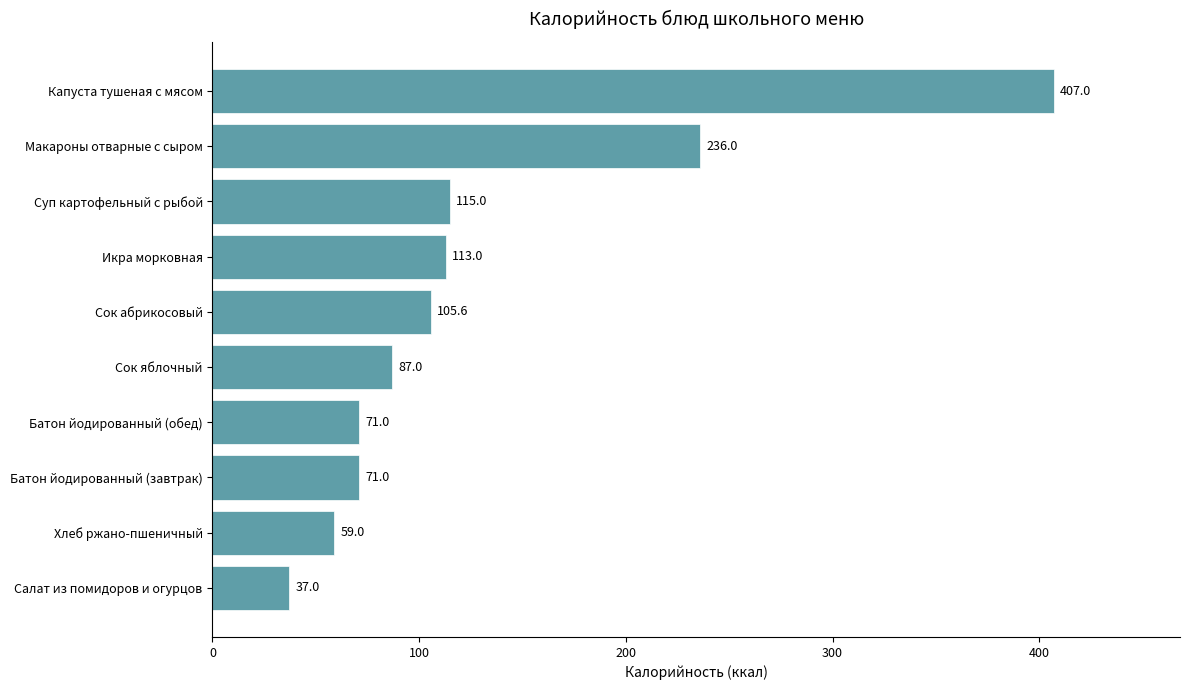

Are the bars horizontal?

Yes